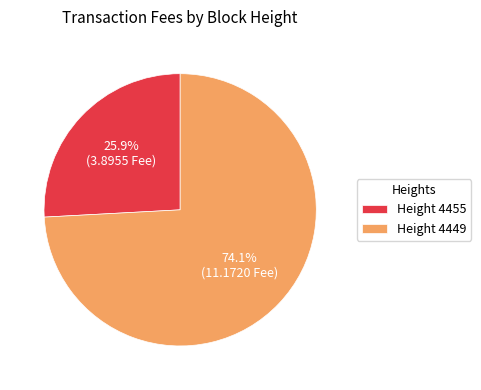

What is the smallest slice in the pie chart?

Height 4455